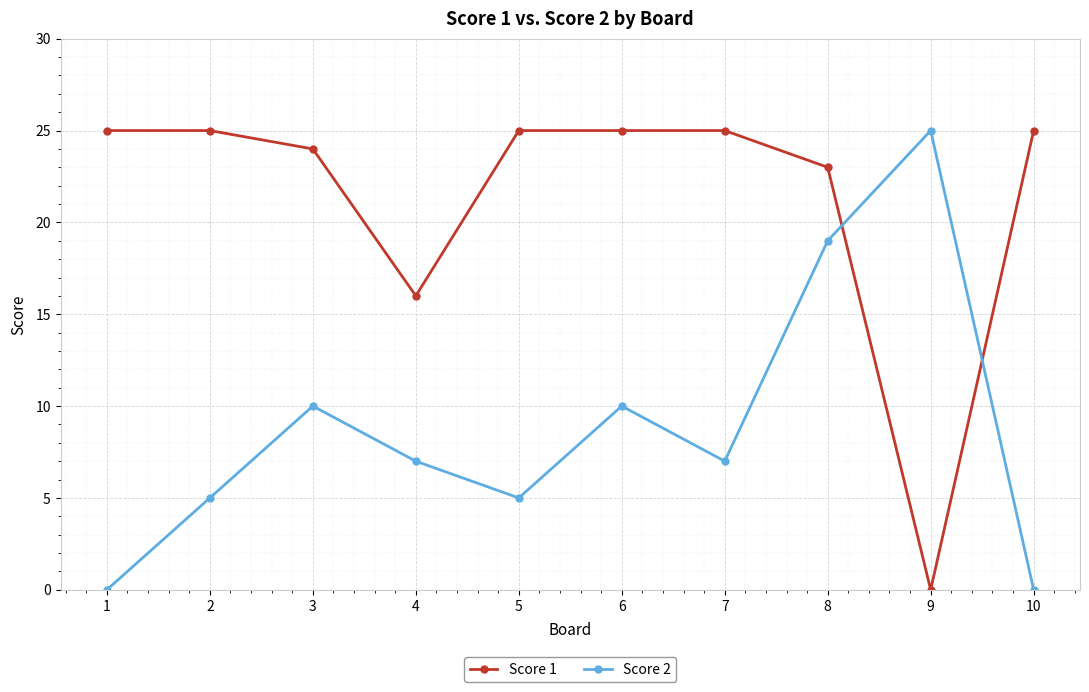

At which category does Score 2 reach its first local peak?

3